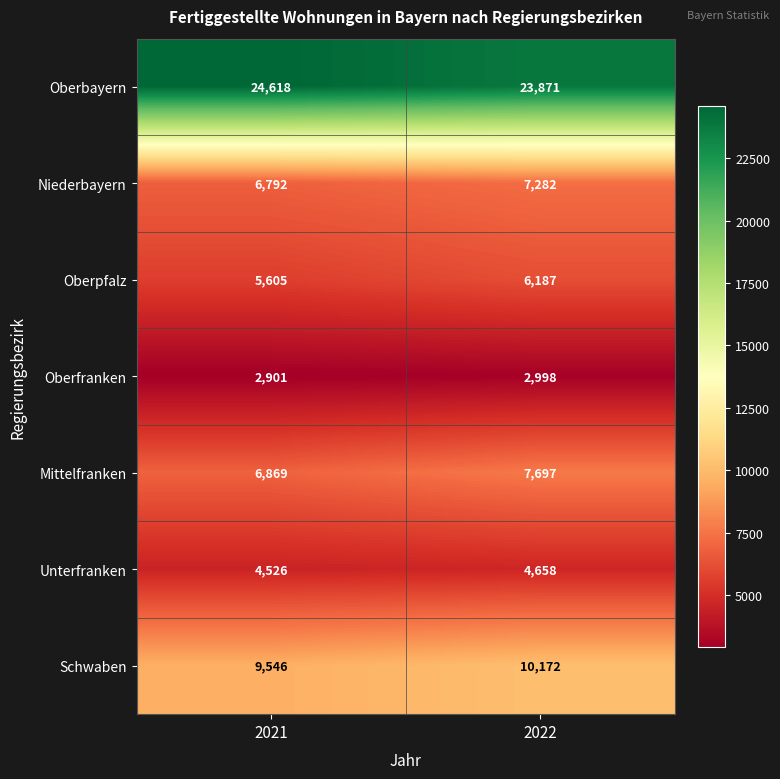

Reading left to right, transcribe all the data shown in this chart.

Oberbayern: 2021=24618	2022=23871
Niederbayern: 2021=6792	2022=7282
Oberpfalz: 2021=5605	2022=6187
Oberfranken: 2021=2901	2022=2998
Mittelfranken: 2021=6869	2022=7697
Unterfranken: 2021=4526	2022=4658
Schwaben: 2021=9546	2022=10172